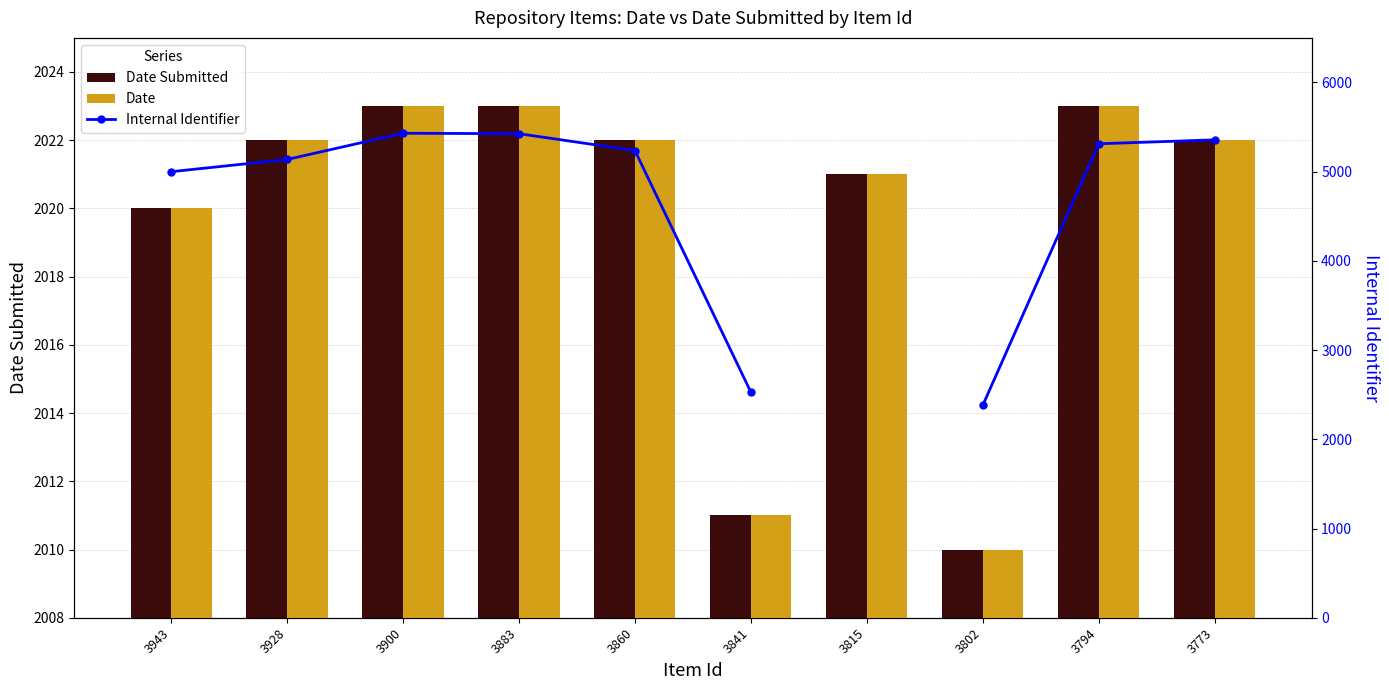

The Date series shows 2021.0 at 3815. True or false?

True